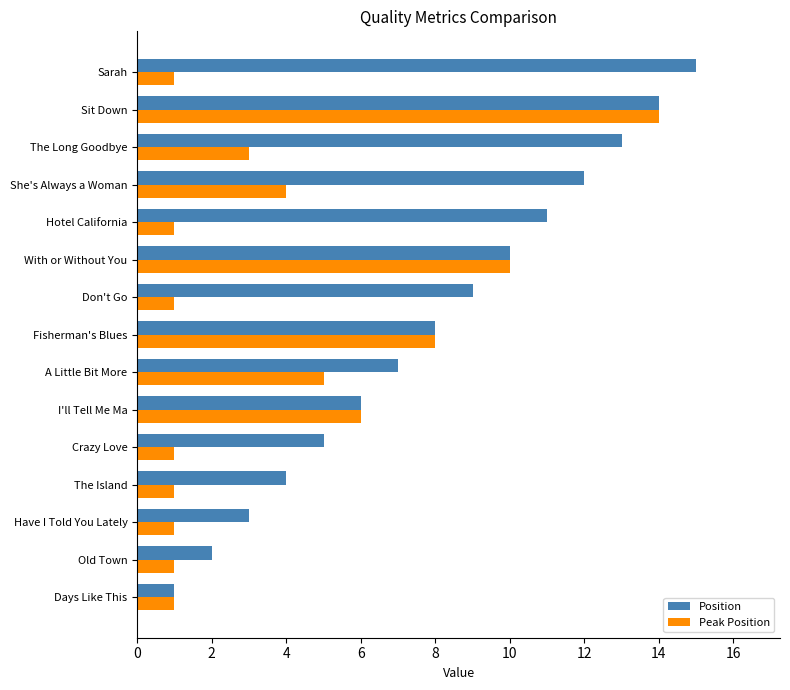

Which series has the widest spread of values?

Position